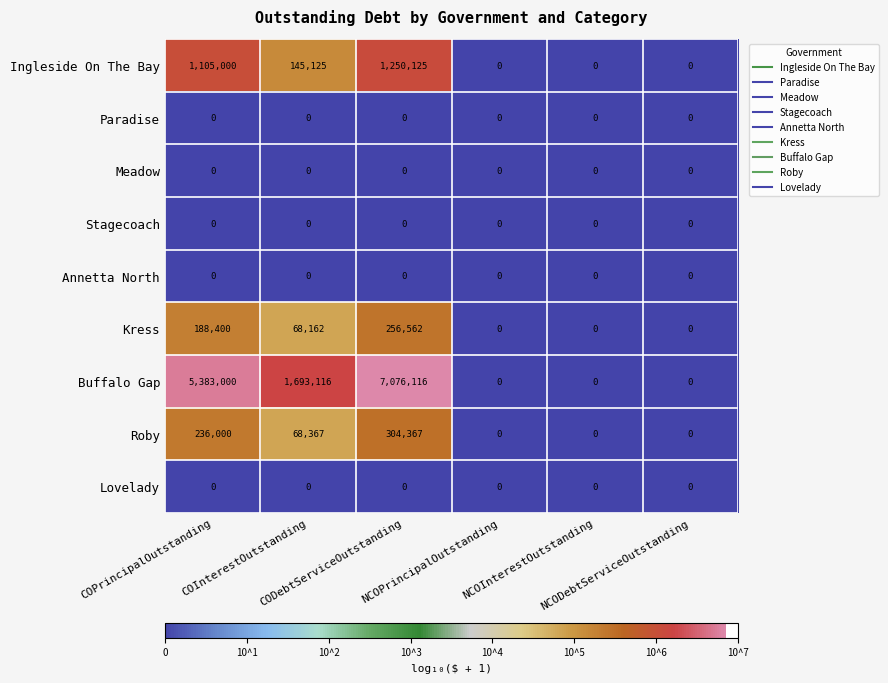

What is the difference between the second highest and second lowest values in the Buffalo Gap series?

5383000